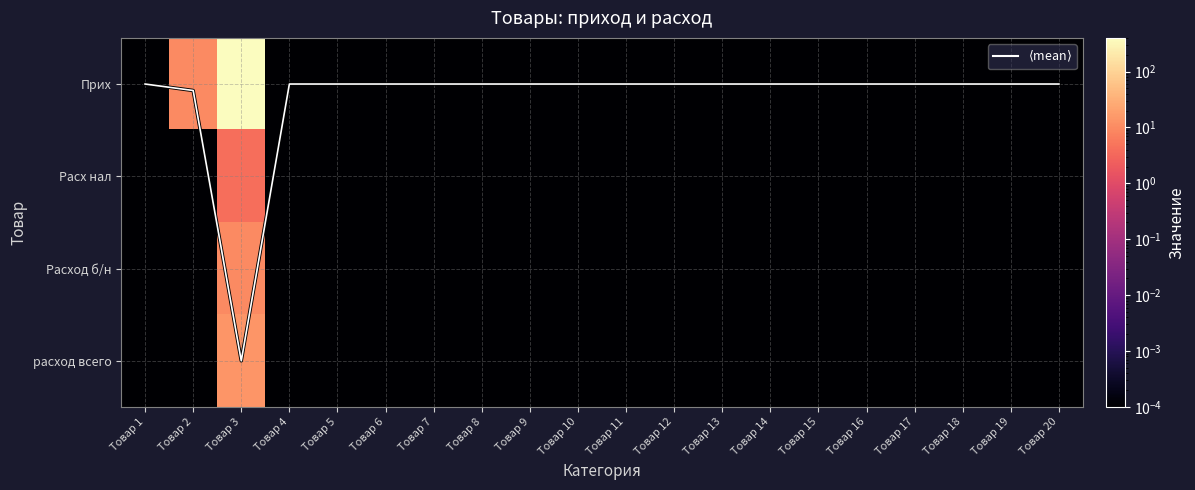

At which category does the chart reach its minimum across all series?

Товар 1